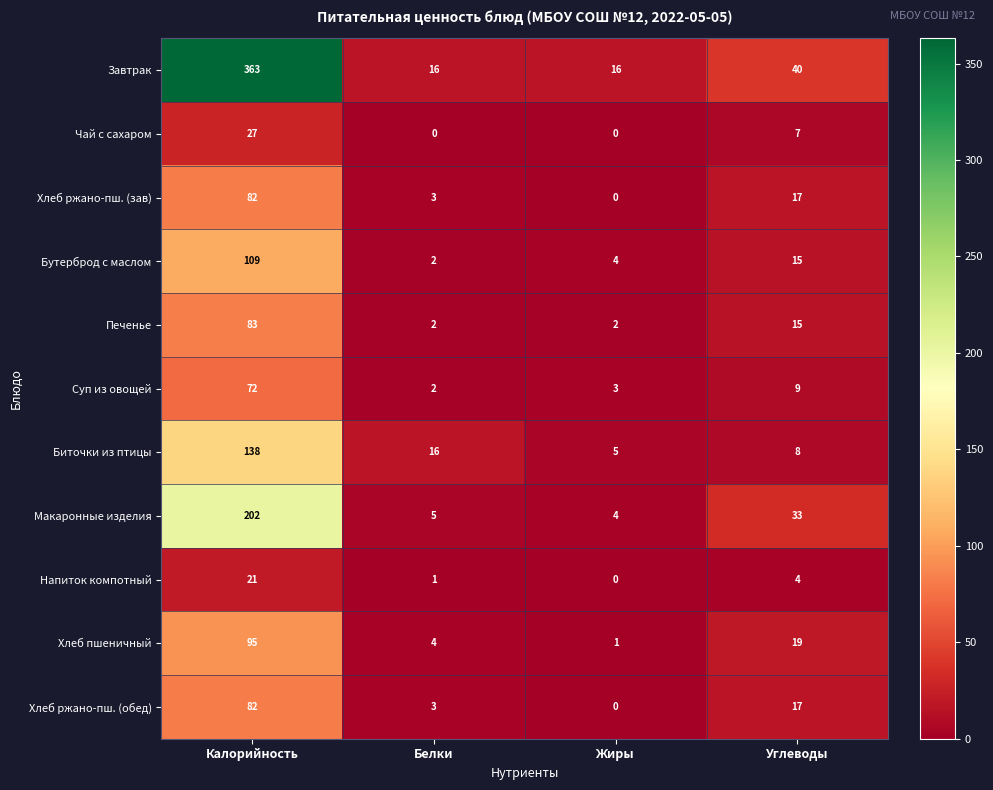

The Бутерброд с маслом series shows 1 at Белки. True or false?

False